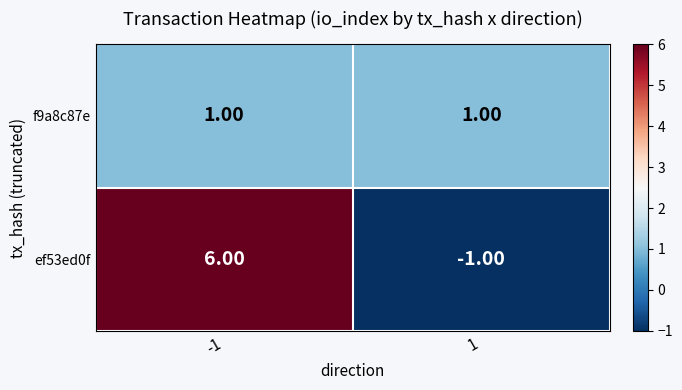

At which category is the sum across all series the highest?

-1